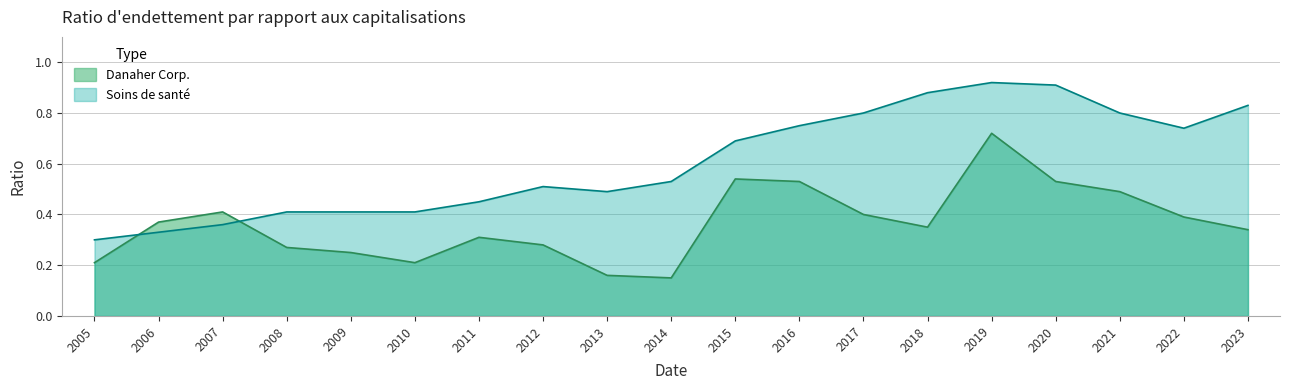

True or false: Danaher Corp. and Soins de santé cross at least once.

True